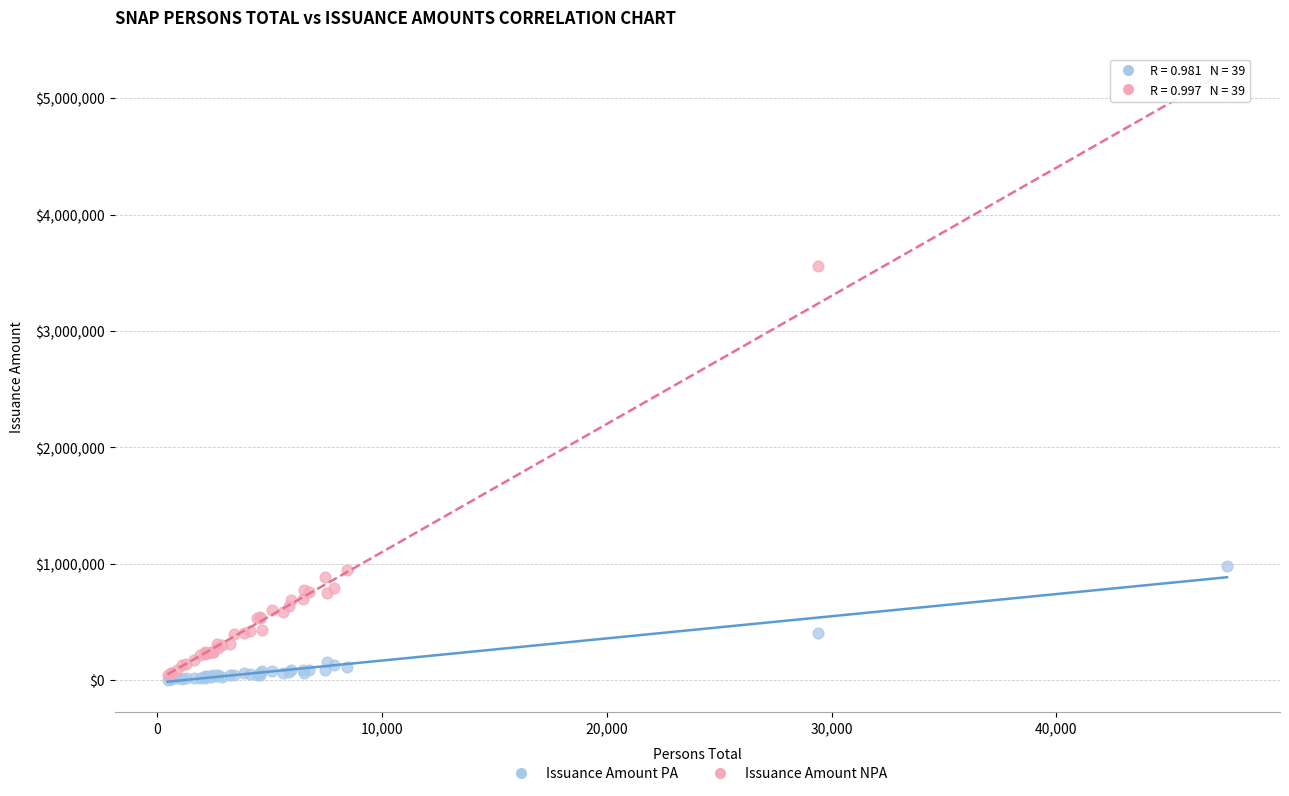

Across all series, what Y value is closest to 2526239?

3557805